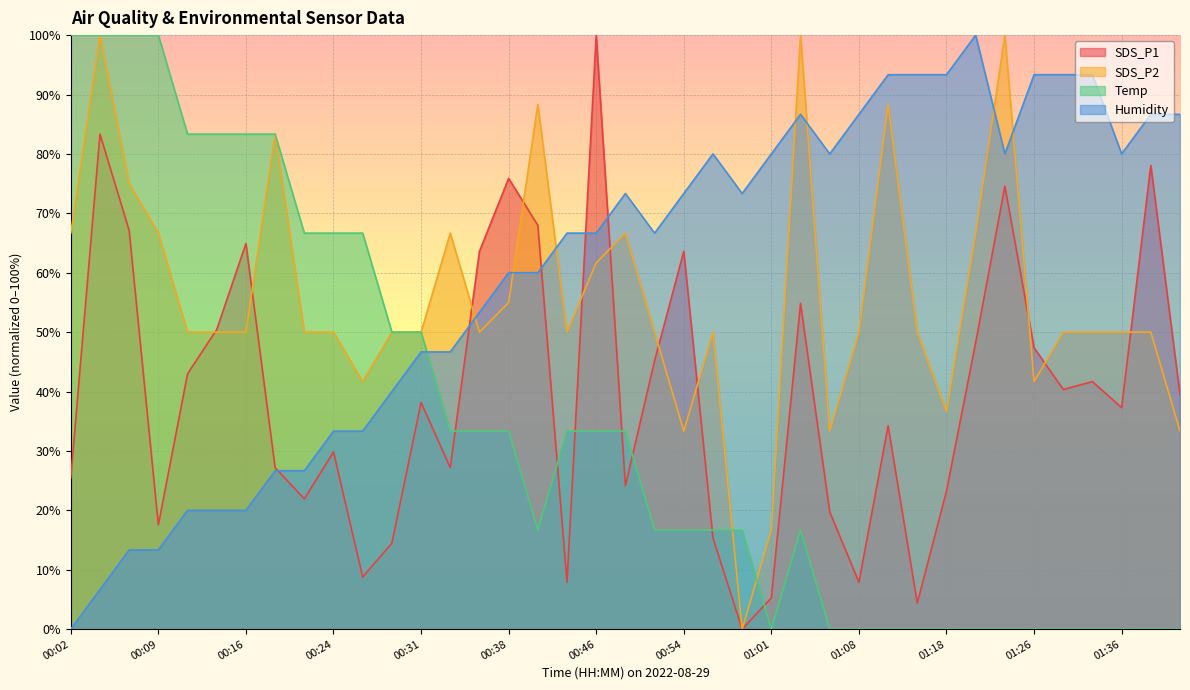

At which category is the sum across all series the highest?

00:04